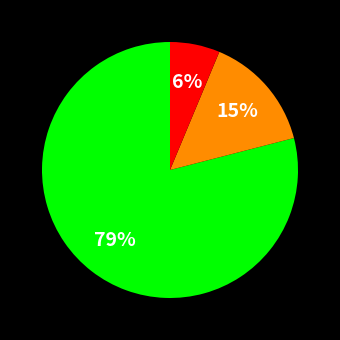

To the nearest percent, what is the average slice percentage?

33%